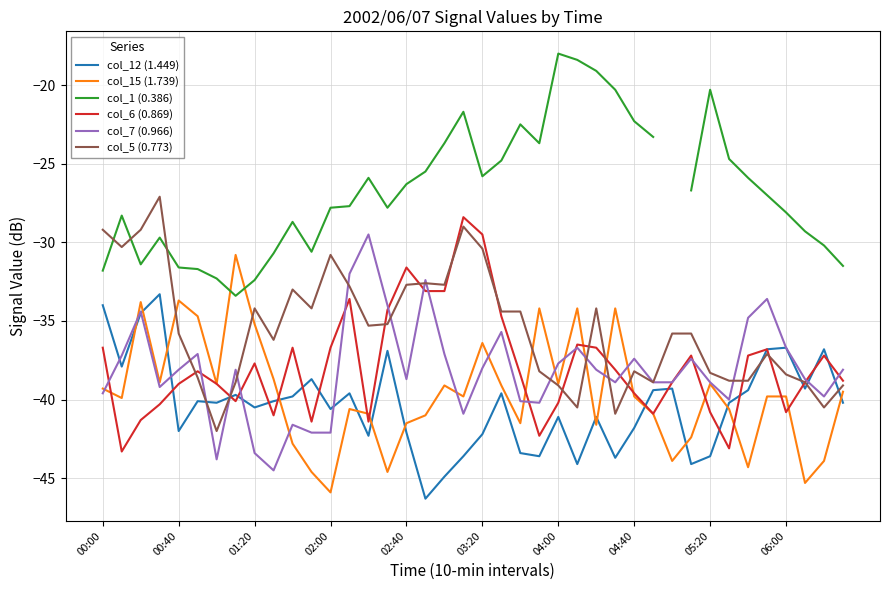

What are all the series names shown in the legend?

col_12 (1.449), col_15 (1.739), col_1 (0.386), col_6 (0.869), col_7 (0.966), col_5 (0.773)